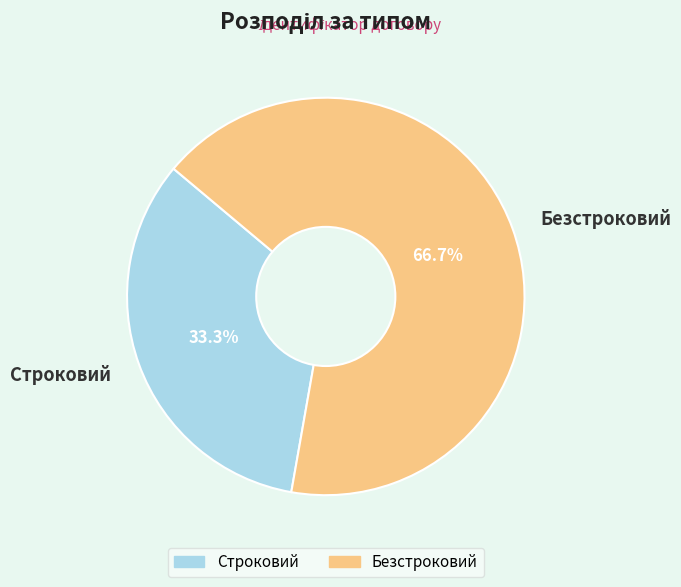

Which slice is the largest?

Безстроковий